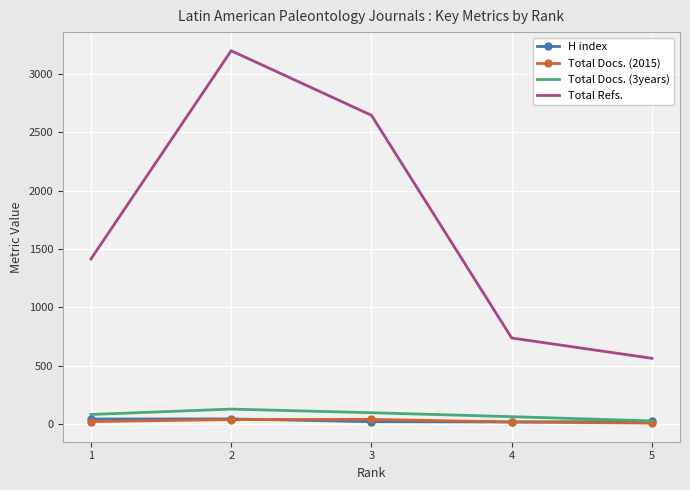

What are all the series names shown in the legend?

H index, Total Docs. (2015), Total Docs. (3years), Total Refs.